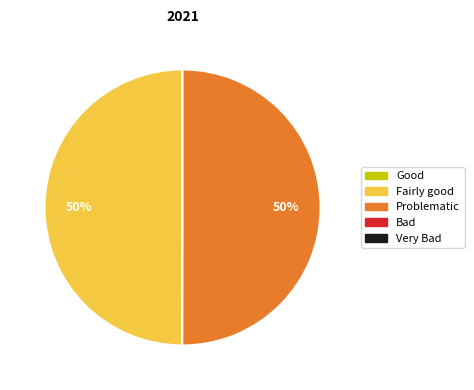

How many segments does this pie chart have?

2